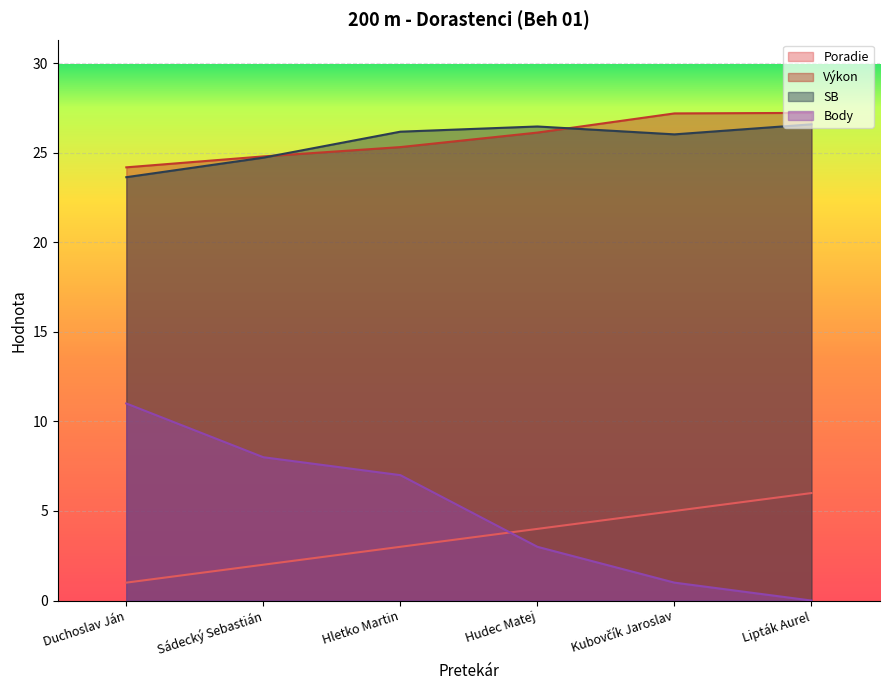

What is the difference between the highest and lowest values at Sádecký Sebastián?

22.8